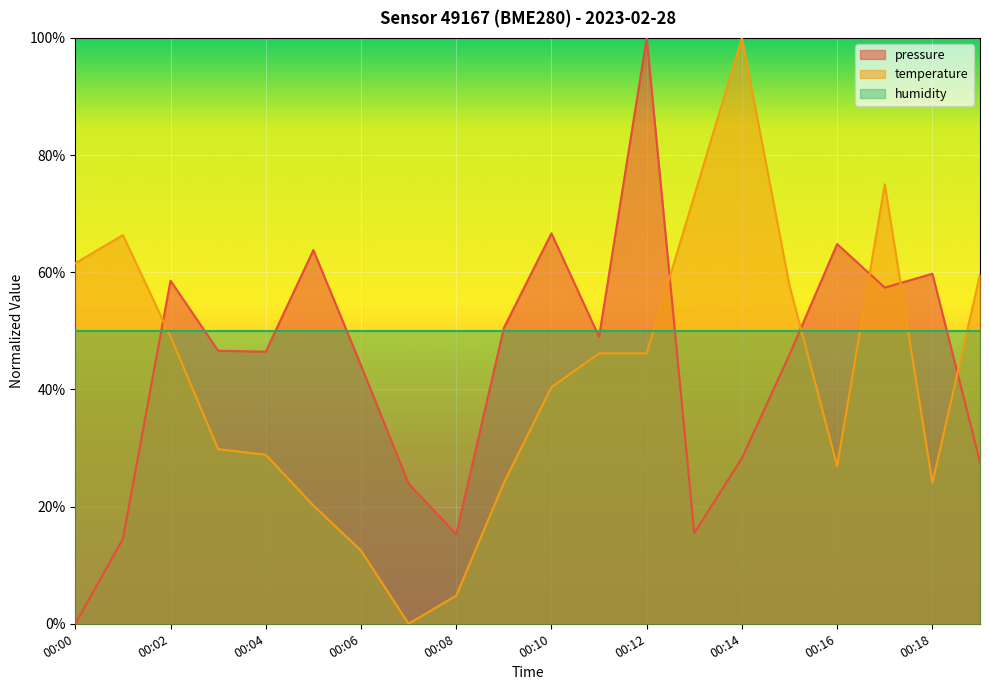

Reading left to right, what are all the values shown in this chart?

pressure: 0.0	0.1	0.6	0.5	0.5	0.6	0.4	0.2	0.2	0.5	0.7	0.5	1.0	0.2	0.3	0.5	0.6	0.6	0.6	0.3
temperature: 0.6	0.7	0.5	0.3	0.3	0.2	0.1	0.0	0.0	0.2	0.4	0.5	0.5	0.7	1.0	0.6	0.3	0.8	0.2	0.6